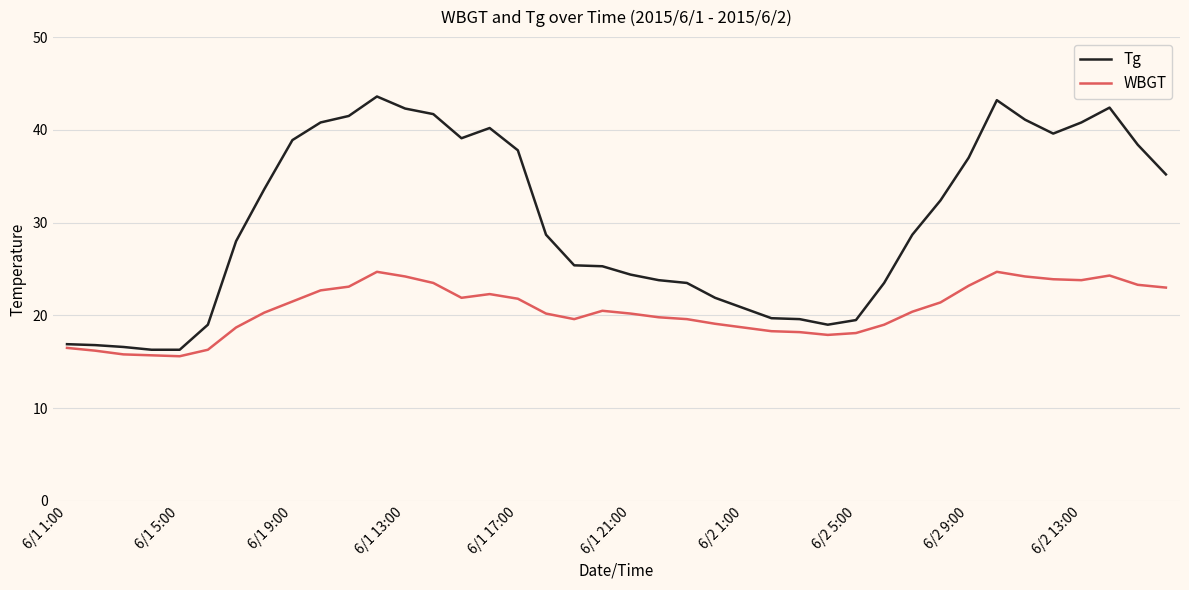

Which series has the largest total across all categories?

Tg